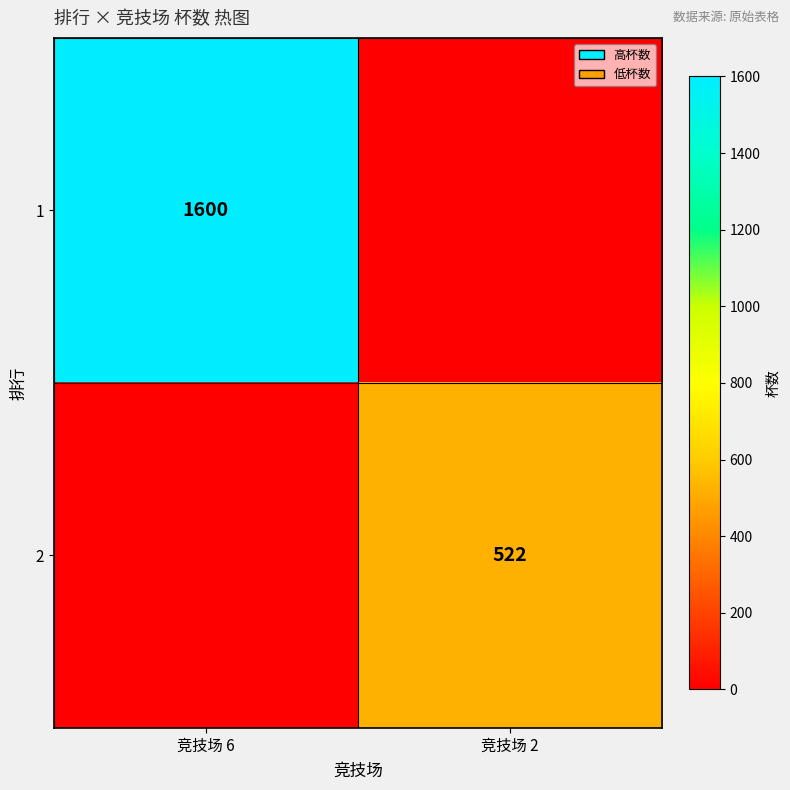

Count the number of data series in this chart.

2